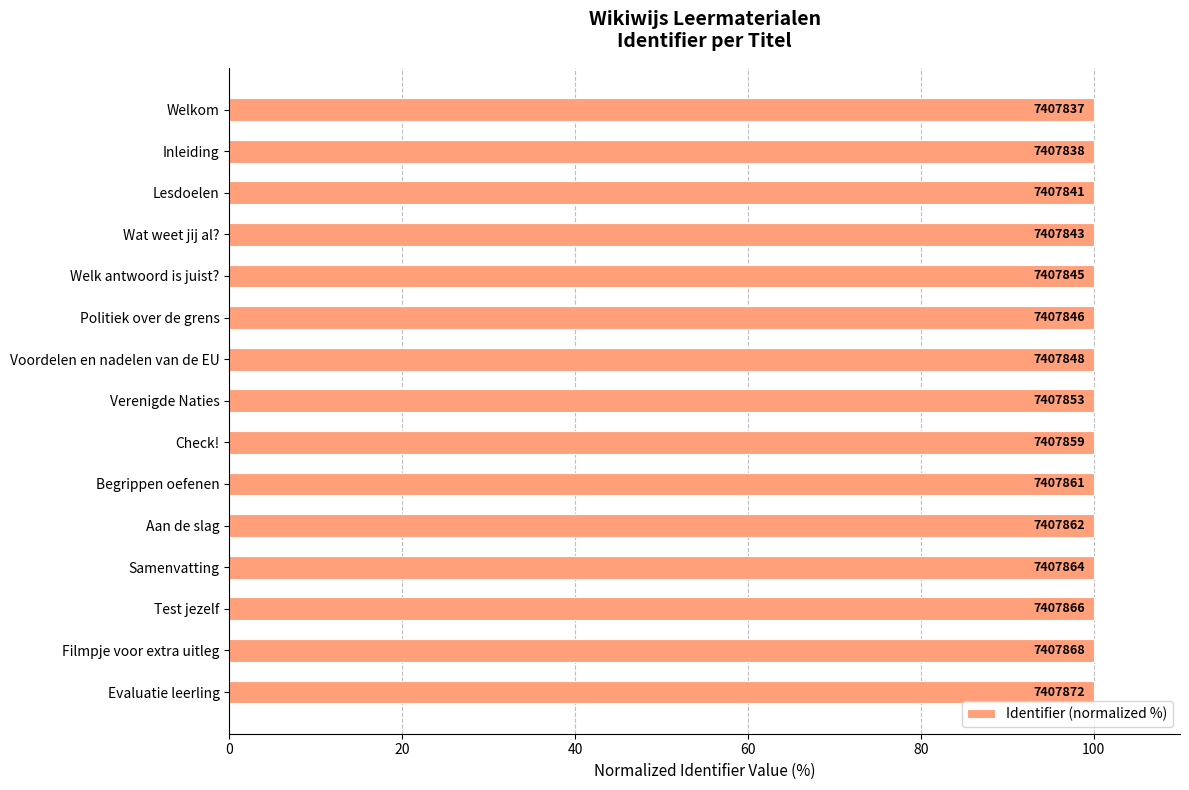

Are the bars horizontal?

Yes